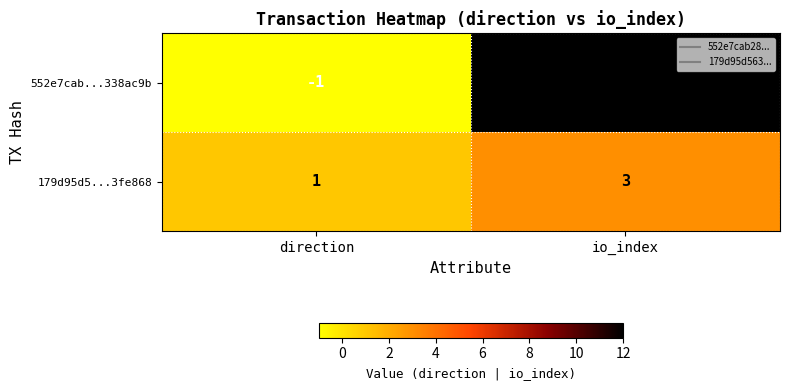

Reading left to right, transcribe all the data shown in this chart.

552e7cab...338ac9b: direction=-1	io_index=12
179d95d5...3fe868: direction=1	io_index=3